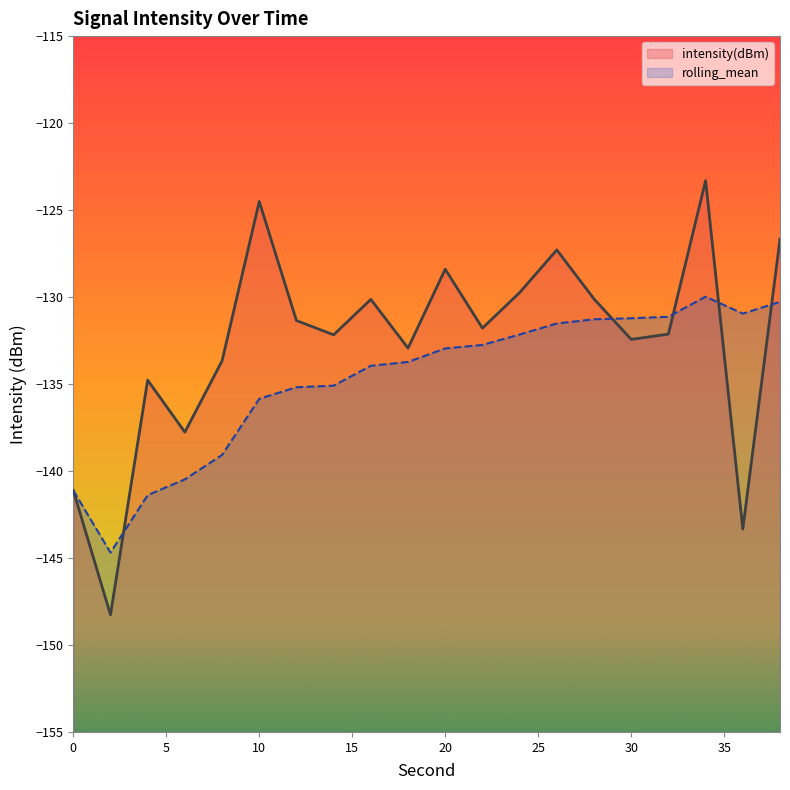

What is the difference between the maximum and second lowest values in the intensity(dBm) series?

20.0